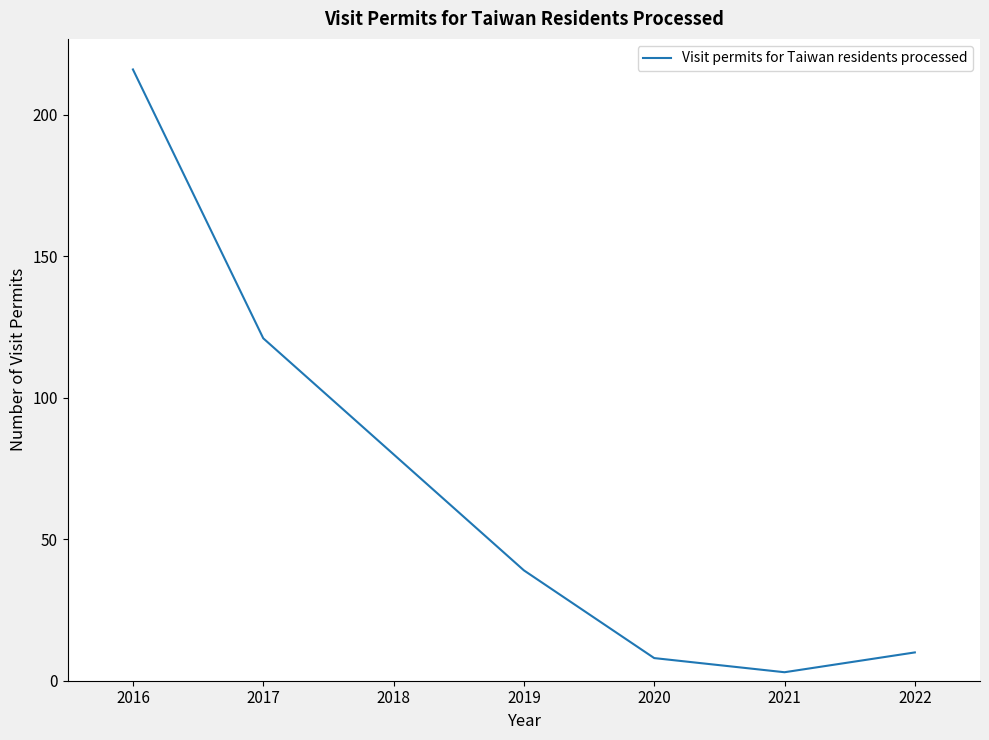

Reading left to right, what are all the values shown in this chart?

216	121	80	39	8	3	10